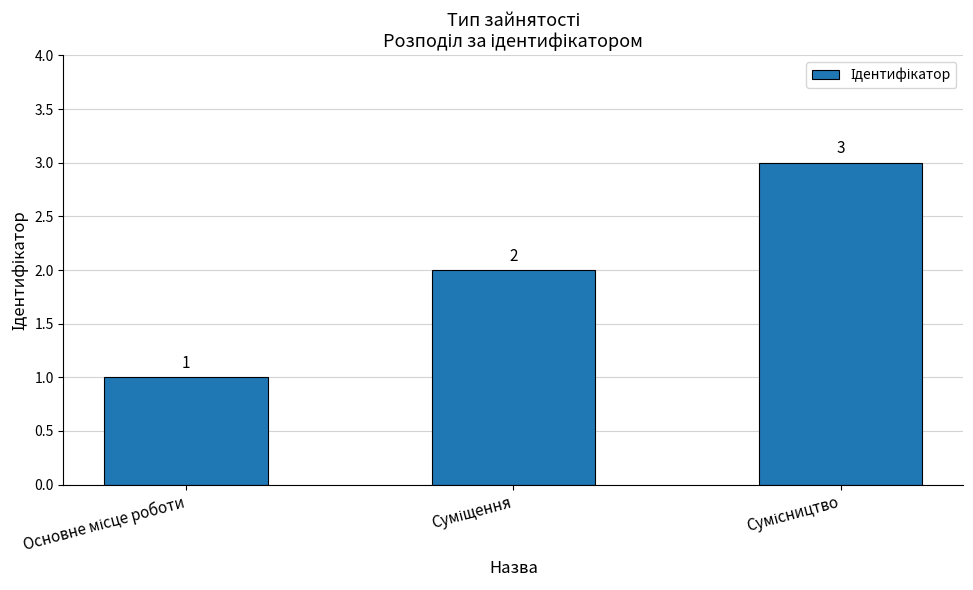

What is the value of the 3rd bar from the left?

3